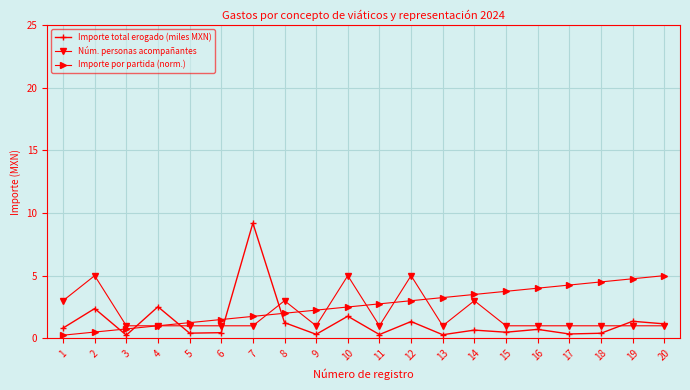

What is the average value of the Importe total erogado (miles MXN) series?

1.3